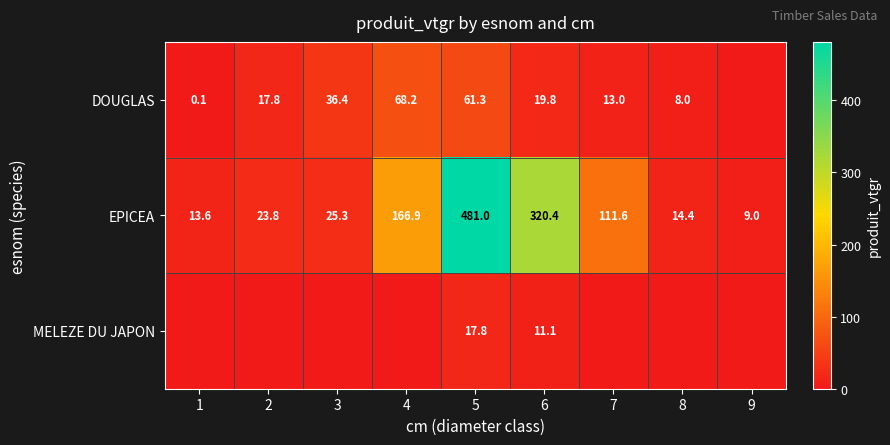

What is the sum of all EPICEA values?

1166.0